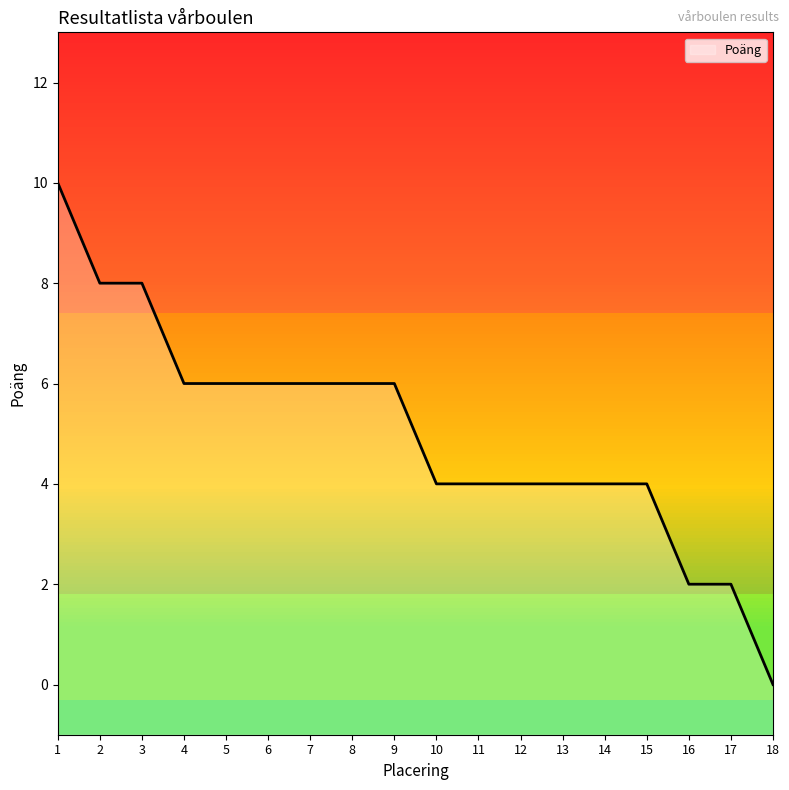

What is the sum of the values at 3 and 1?

18